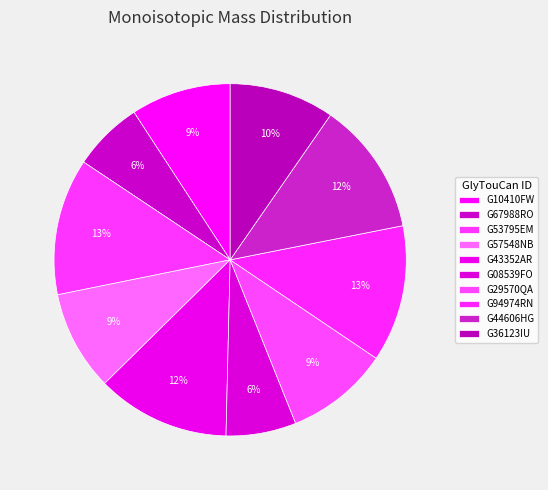

How many segments does this pie chart have?

10